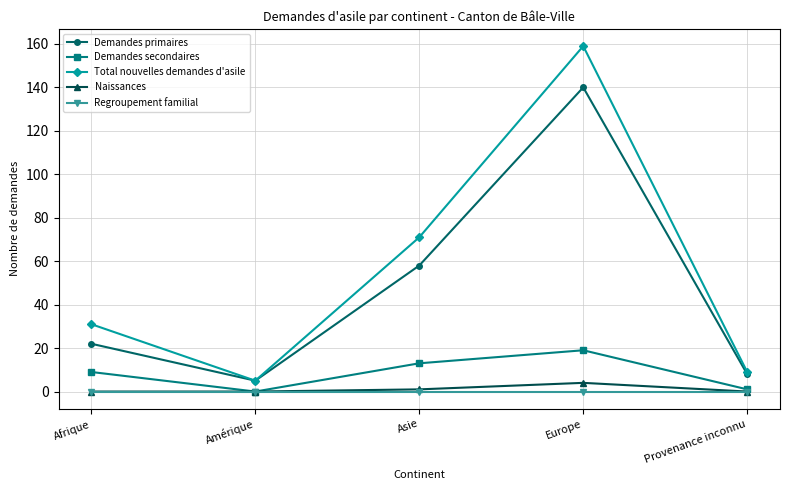

What is the spread (max minus min) of values at Provenance inconnu?

9